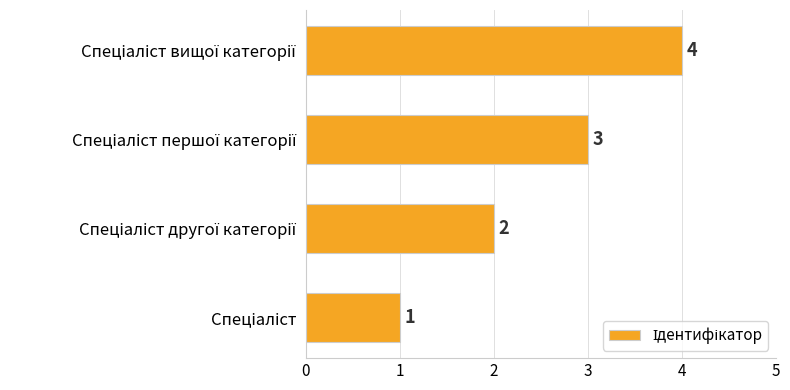

What is the greatest value displayed?

4